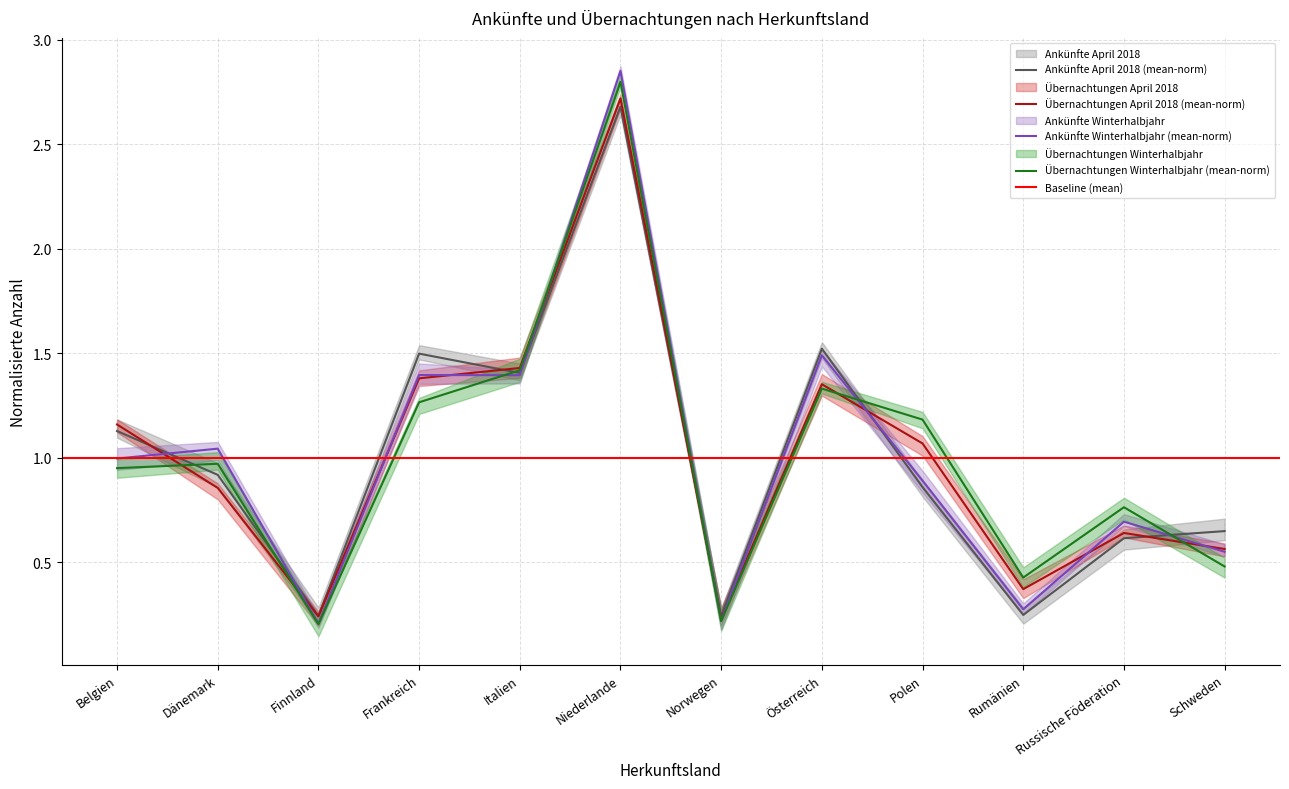

True or false: Übernachtungen Winterhalbjahr has a value of 1.4 at Italien.

True